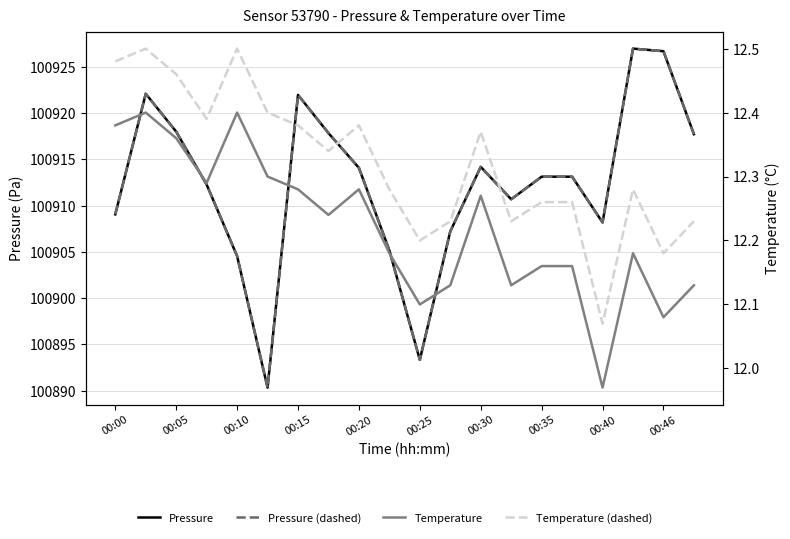

At how many categories does at least one series exceed 51444?

20